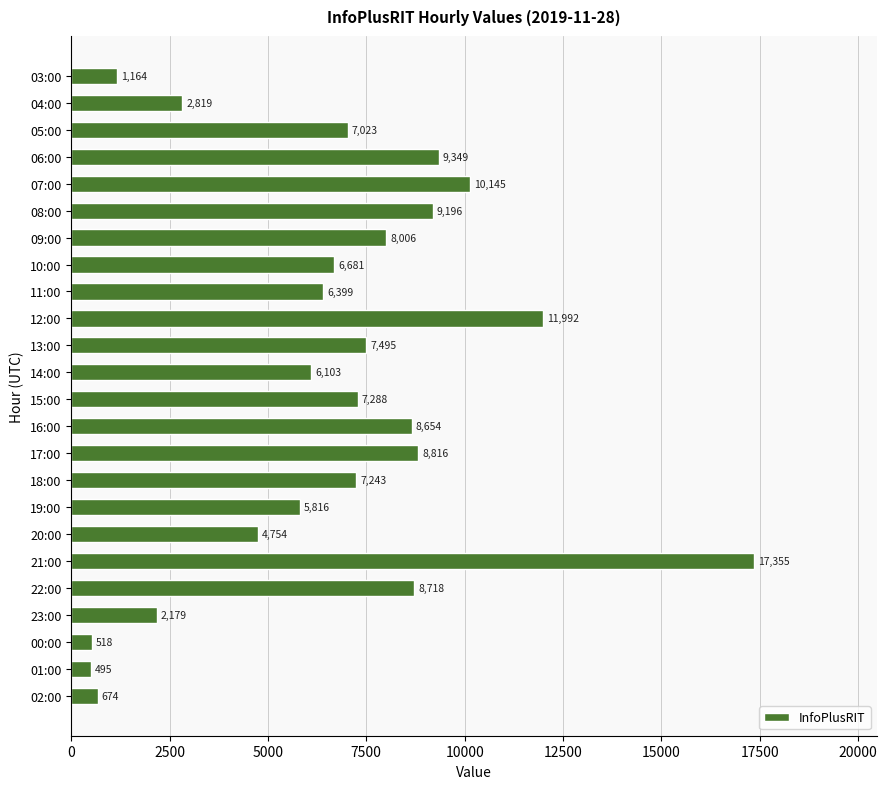

How many data points are less than 7243?

12